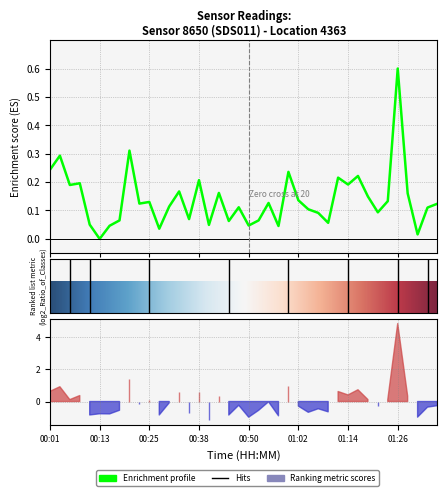

Is it true that the value at 01:12 is 0.3?

False